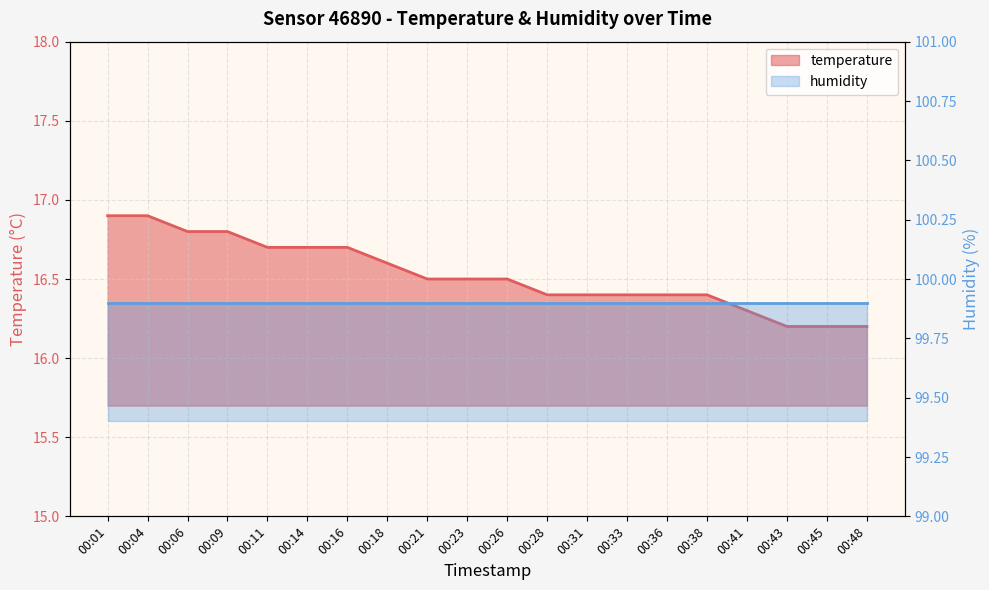

What is the ratio of the value at 00:45 to the value at 00:23?

1.0